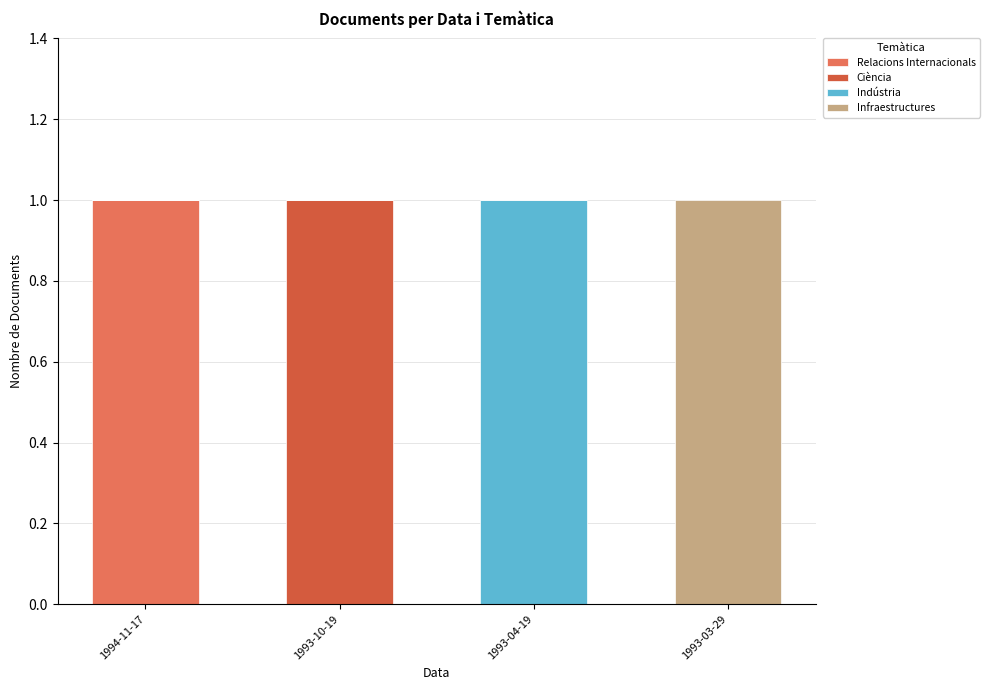

How many Relacions Internacionals values are between 0 and 1?

4